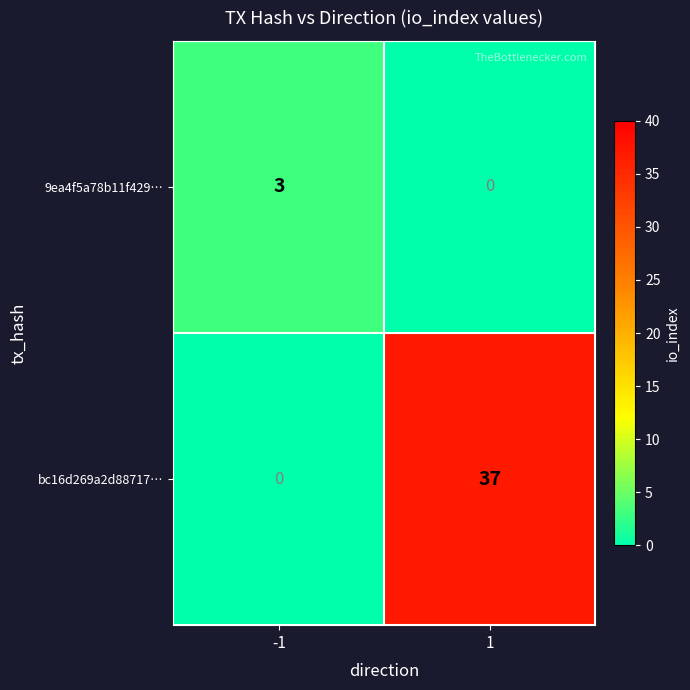

What is the sum of the 9ea4f5a78b11f429… values at 1 and -1?

3